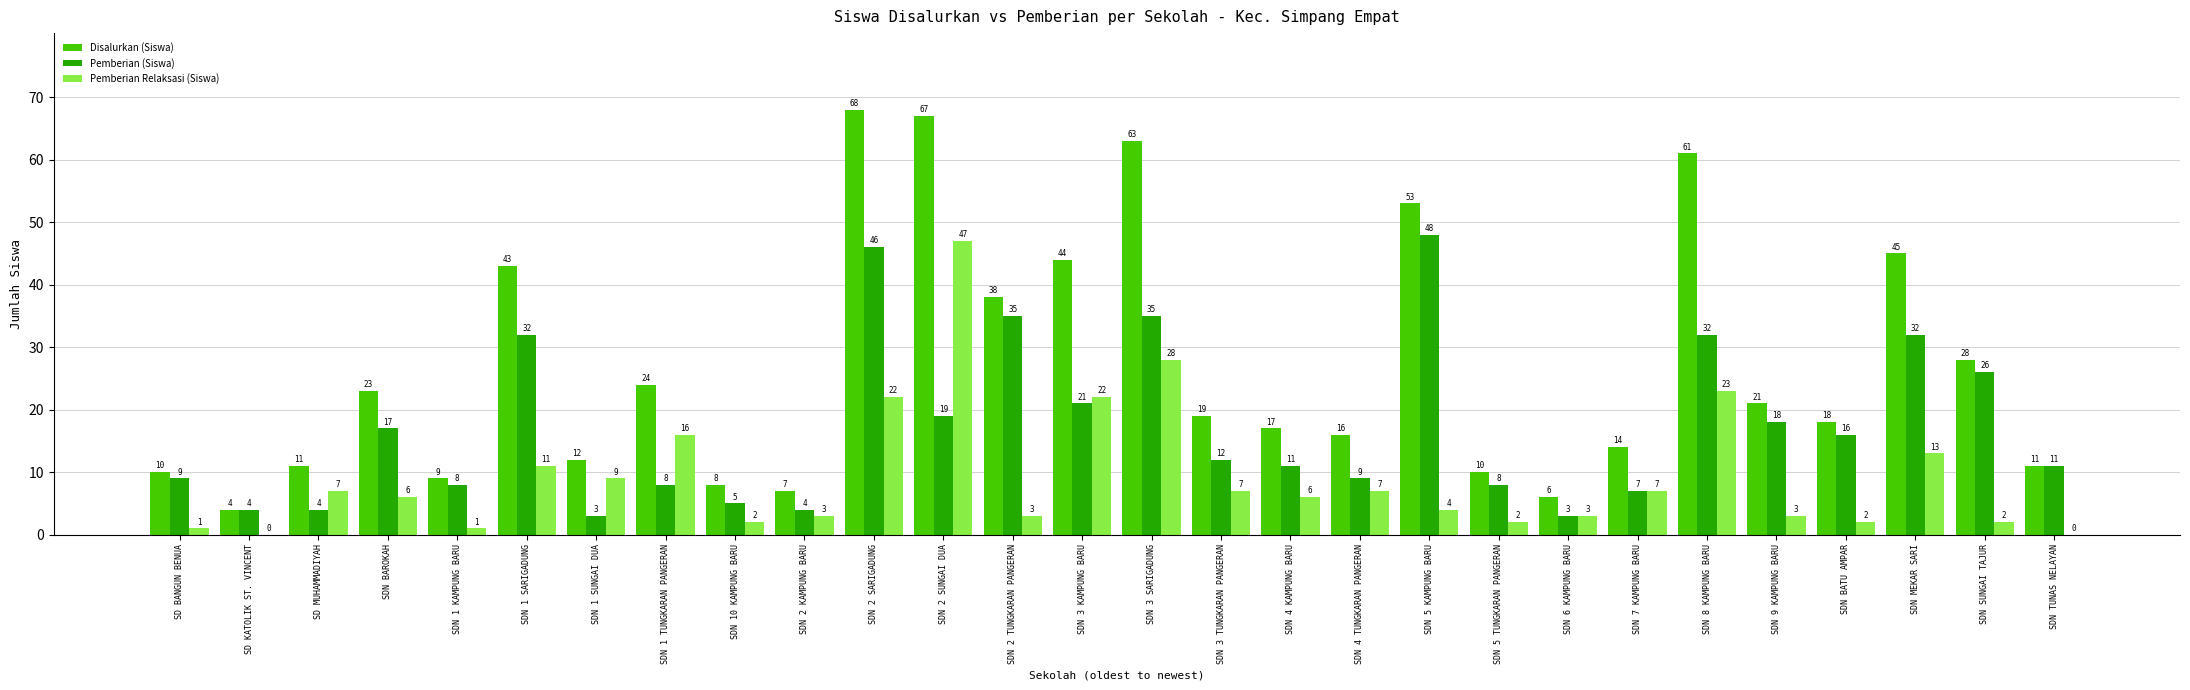

How many groups of bars are there?

28